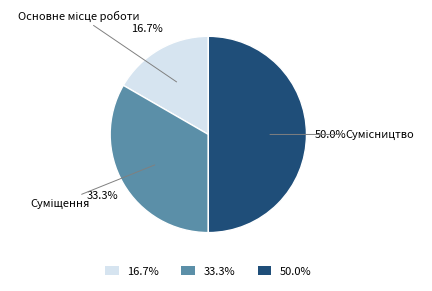

To the nearest percent, what is the difference between the Сумісництво and Основне місце роботи slice percentages?

33%